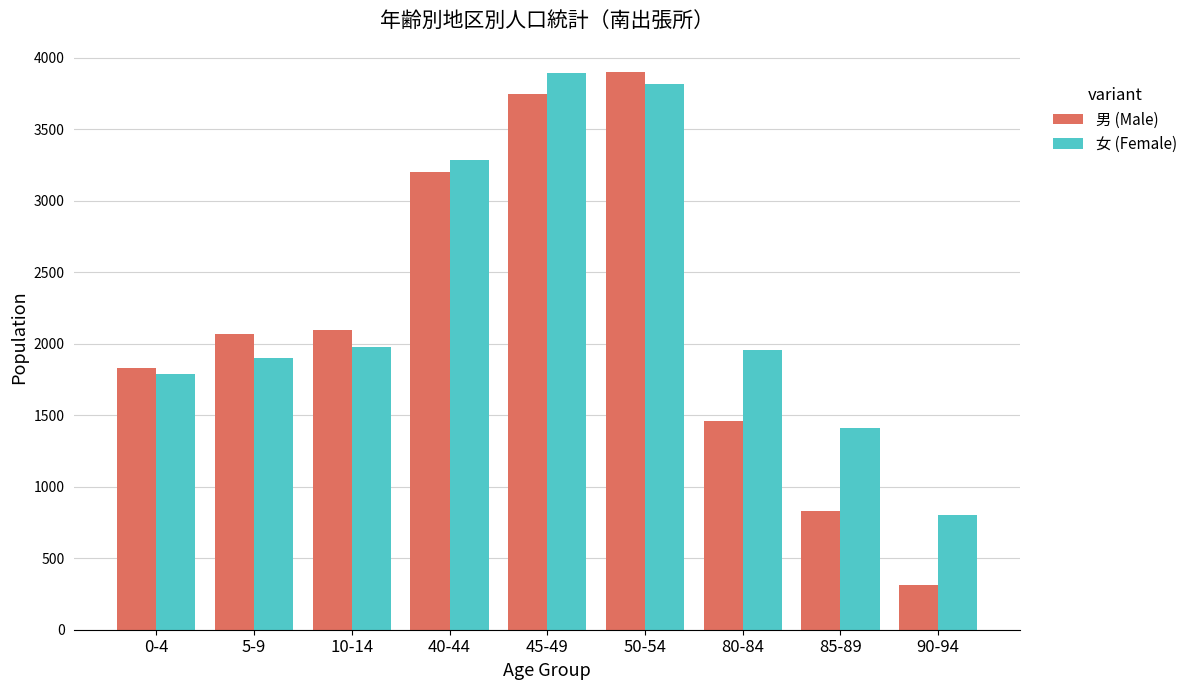

What is the spread (max minus min) of values at 0-4?

48